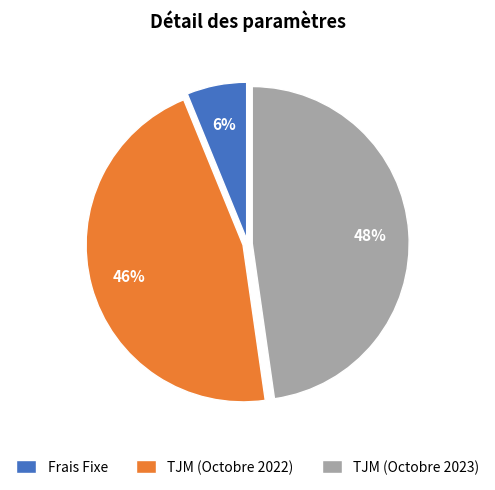

What is the ratio of the value at TJM (Octobre 2022) to the value at TJM (Octobre 2023)?

1.0